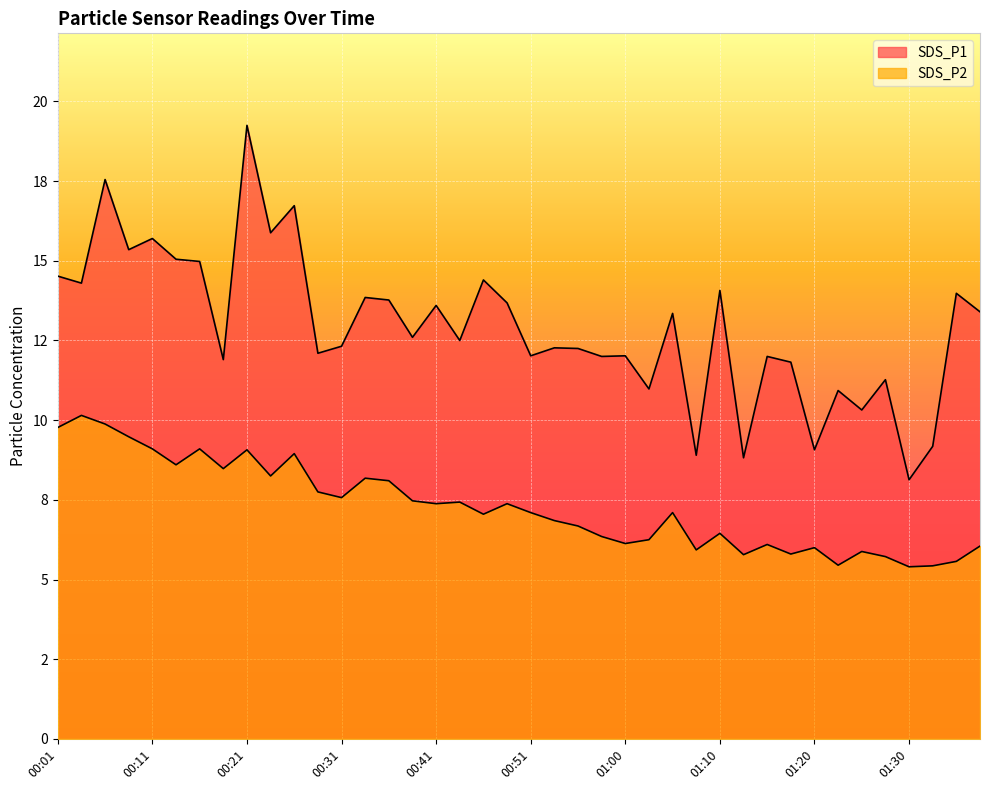

How many lines are shown in the chart?

2